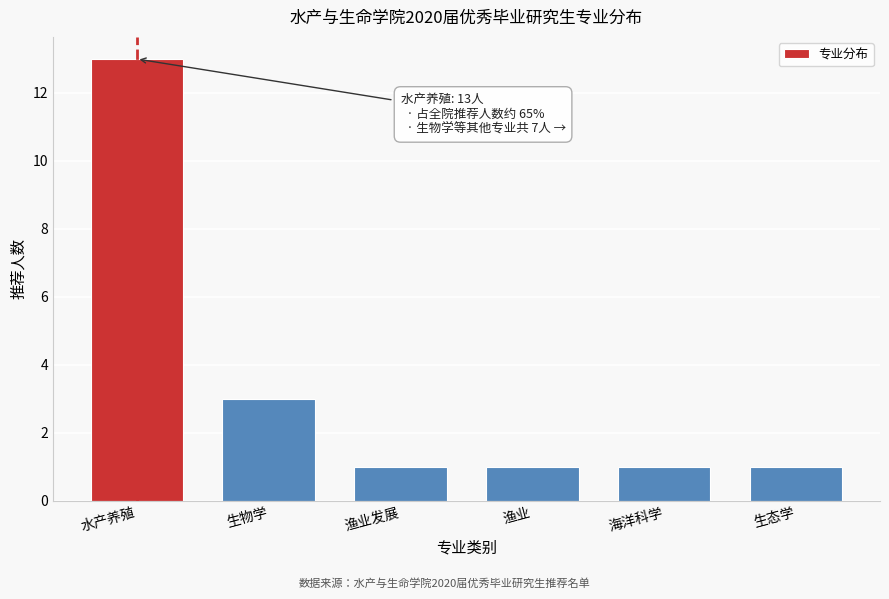

Reading left to right, what are all the values shown in this chart?

水产养殖=13	生物学=3	渔业发展=1	渔业=1	海洋科学=1	生态学=1